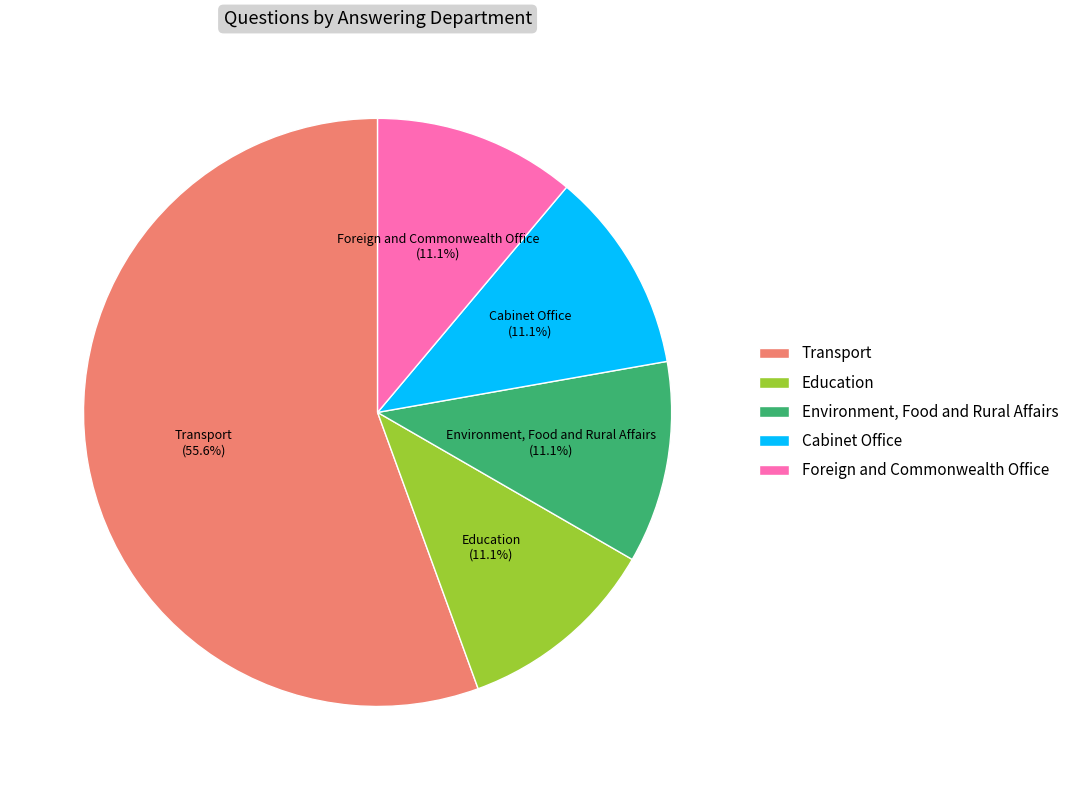

How many segments does this pie chart have?

5